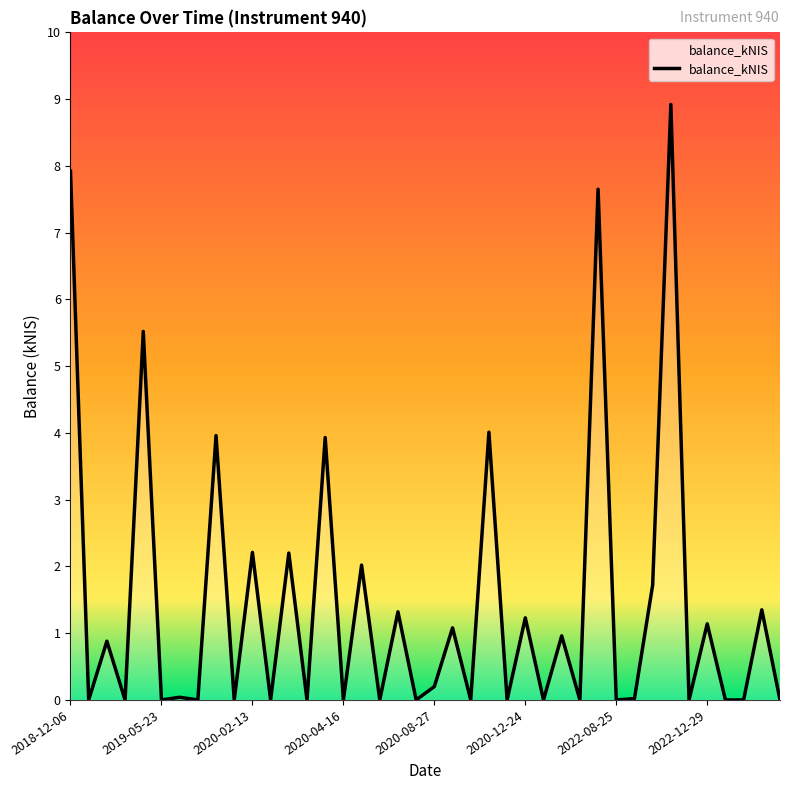

What is the greatest value displayed?

8.9